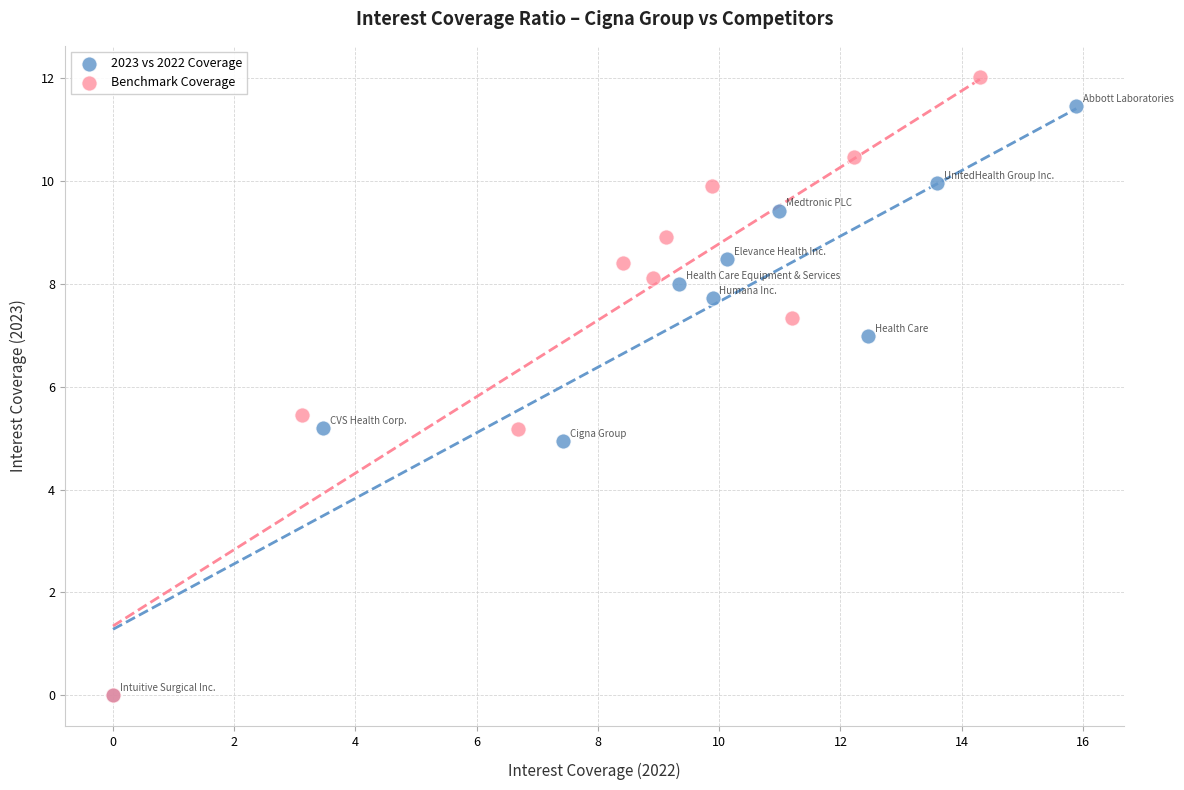

Which series has the widest spread of Y values?

Benchmark Coverage